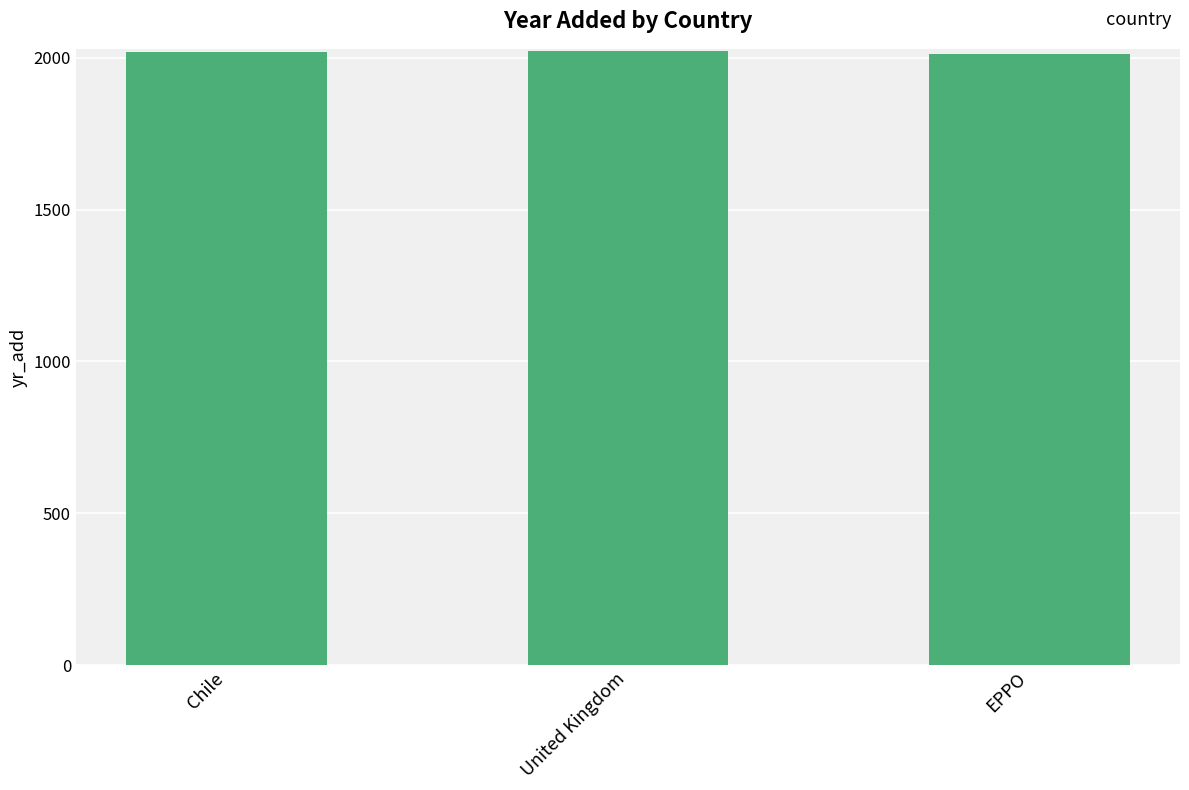

What is the greatest value displayed?

2023